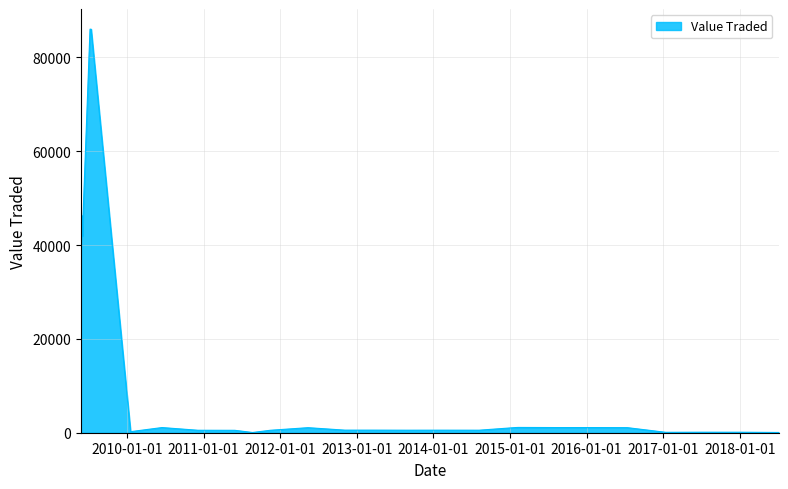

What is the greatest value displayed?

86000